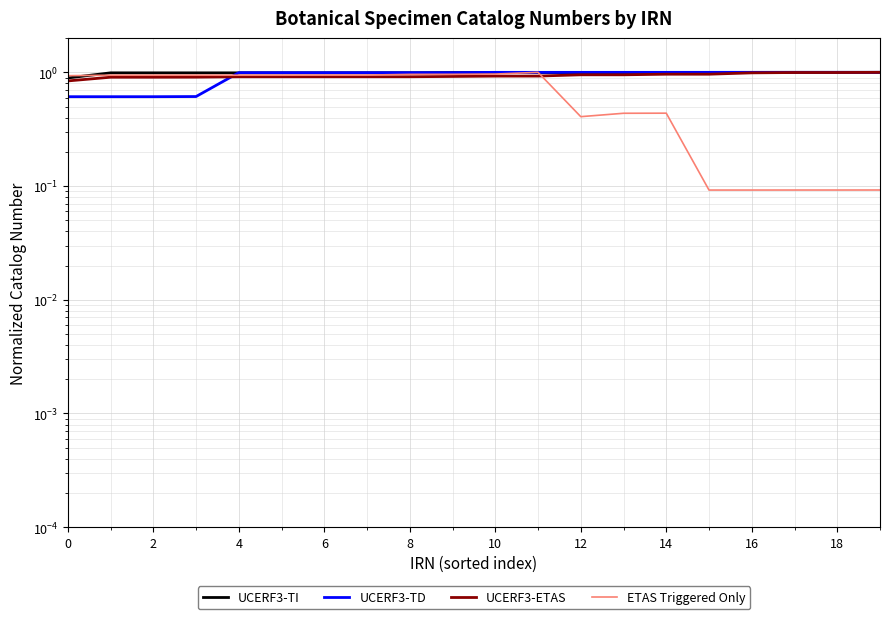

What is the difference between the maximum and second lowest values in the UCERF3-TD series?

0.4